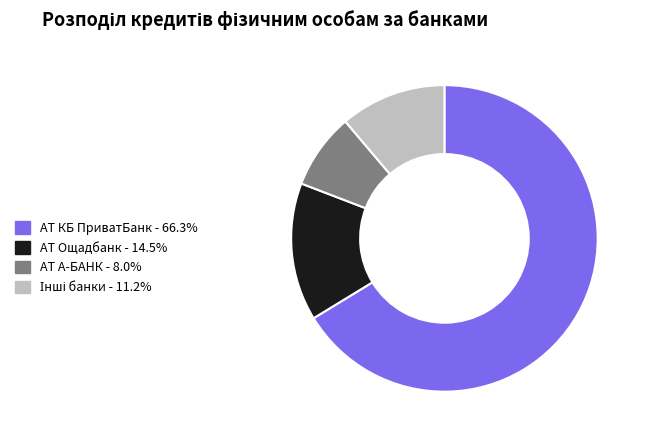

Is there a majority slice in this chart?

Yes